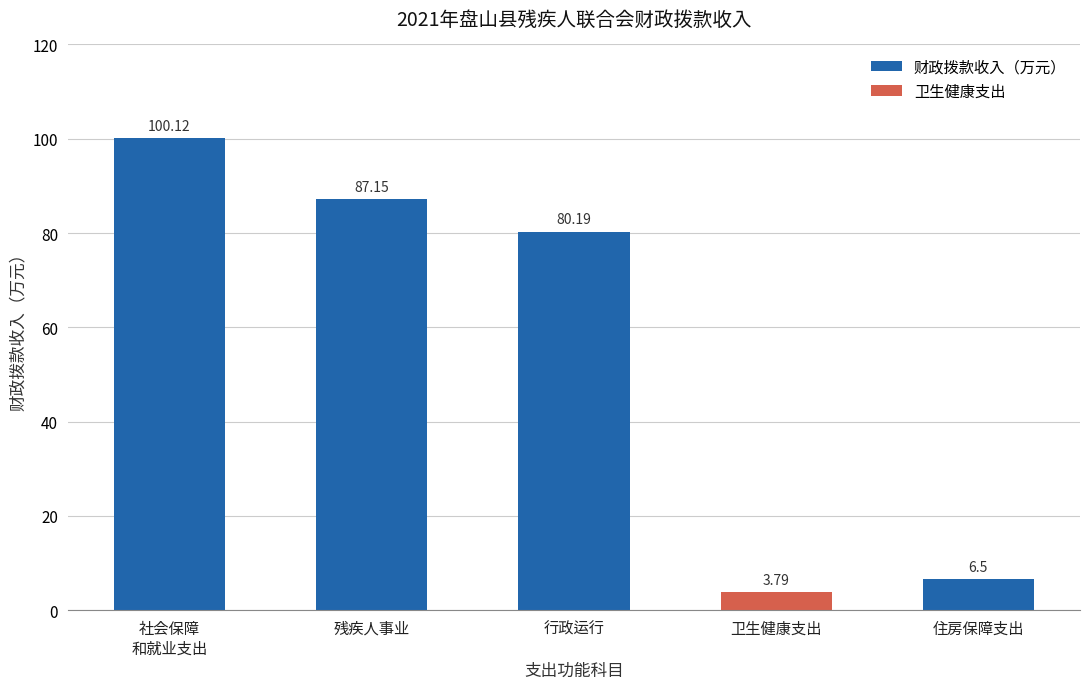

The chart shows a value of 3.8 at 卫生健康支出. True or false?

True